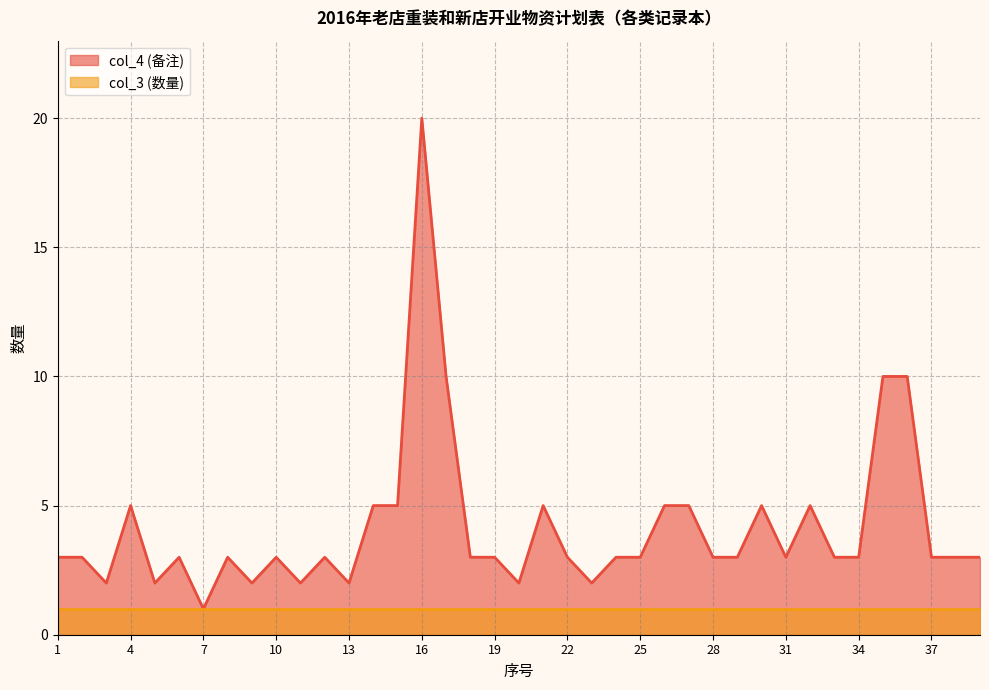

How many points are lower than both their immediate neighbors (excluding endpoints)?

9